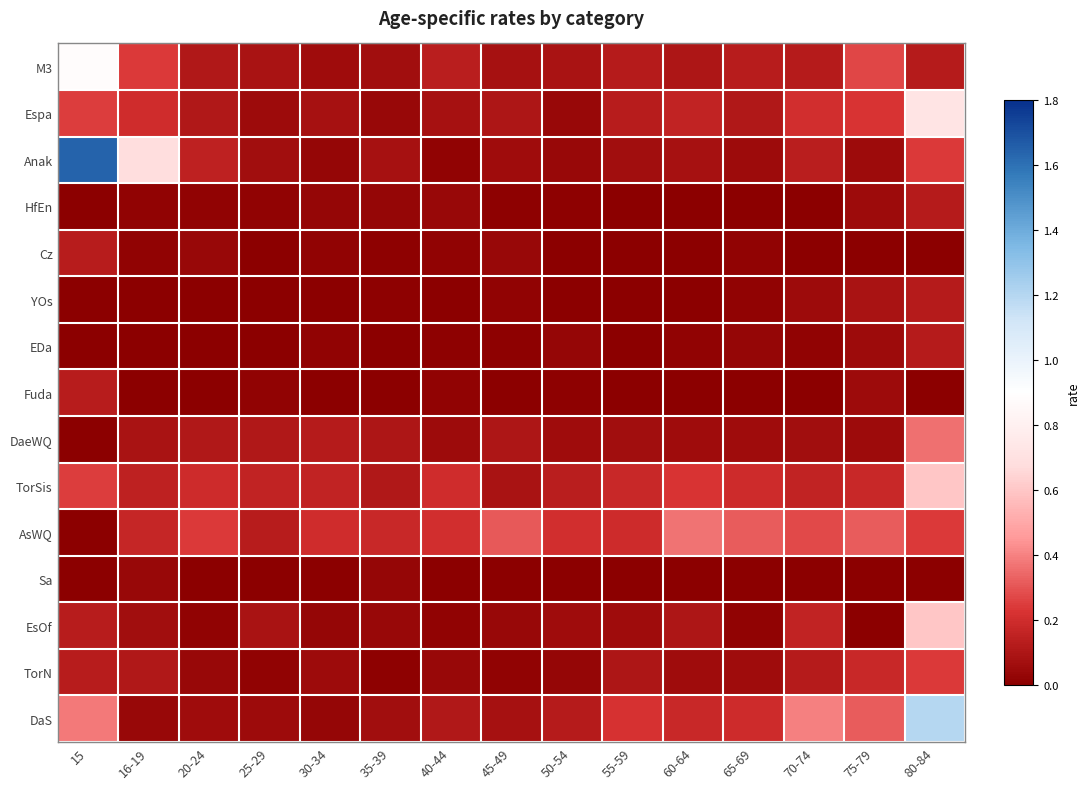

Rank the series at 70-74 from highest to lowest value.

DaS, AsWQ, Espa, TorSis, EsOf, Anak, M3, TorN, DaeWQ, YOs, EDa, HfEn, Cz, Fuda, Sa